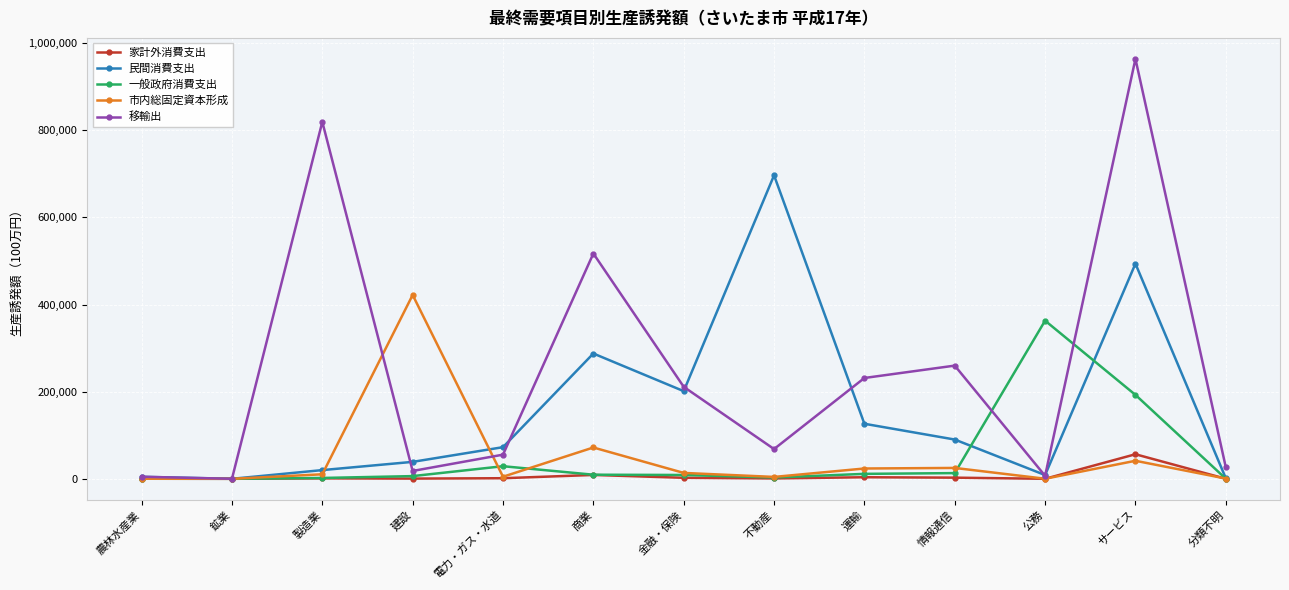

True or false: 民間消費支出 has a value of 38866.2 at 建設.

True